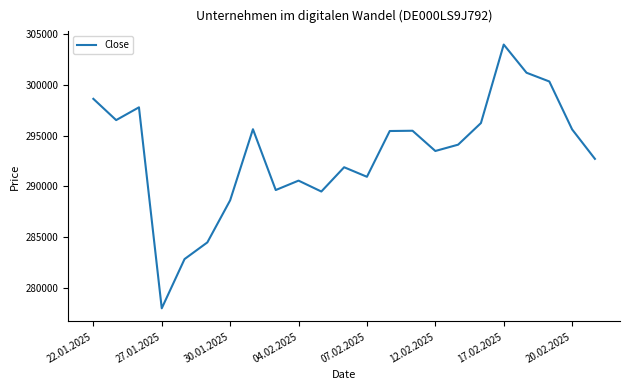

True or false: the data has more than 2 interior local peaks.

True